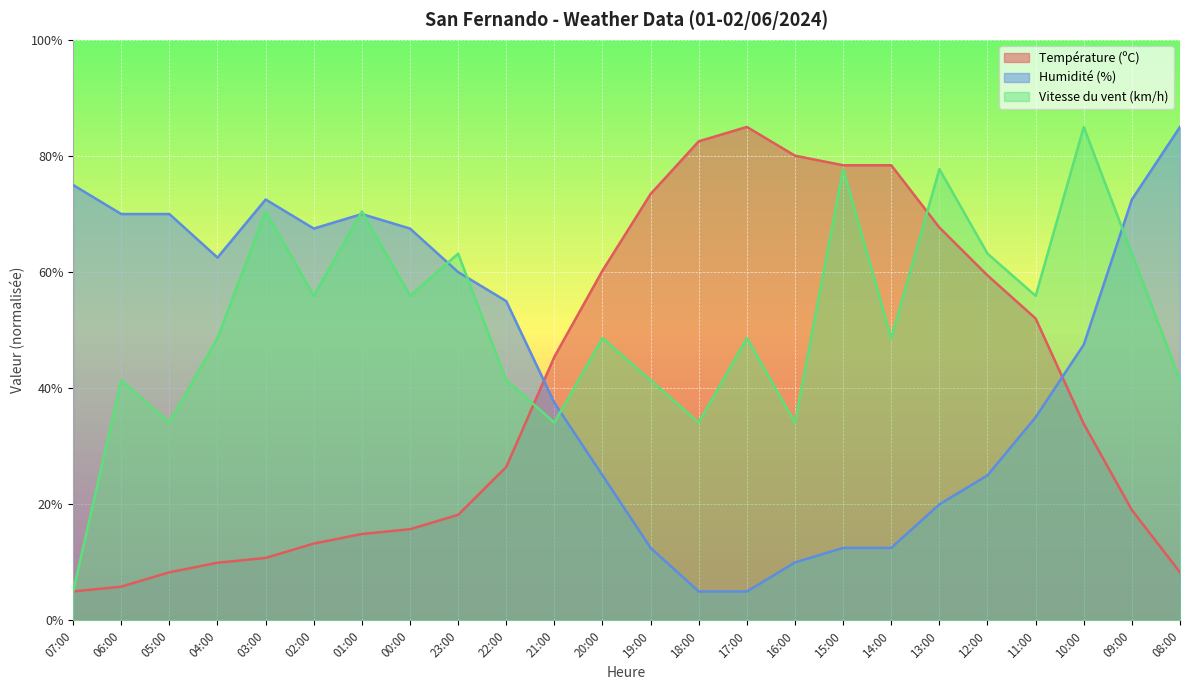

What is the average value of the Vitesse du vent (km/h) series?

51.7